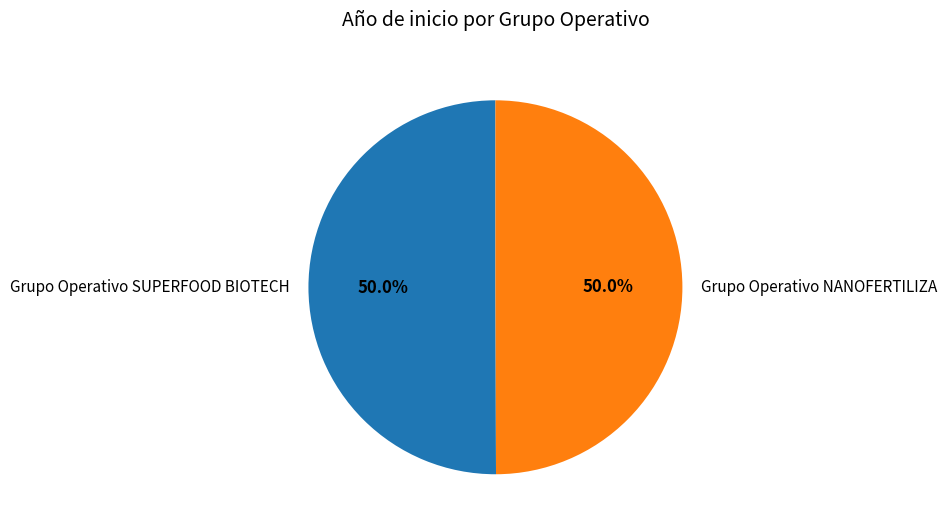

Approximately how many times larger is the value at Grupo Operativo NANOFERTILIZA compared to Grupo Operativo SUPERFOOD BIOTECH?

1.0